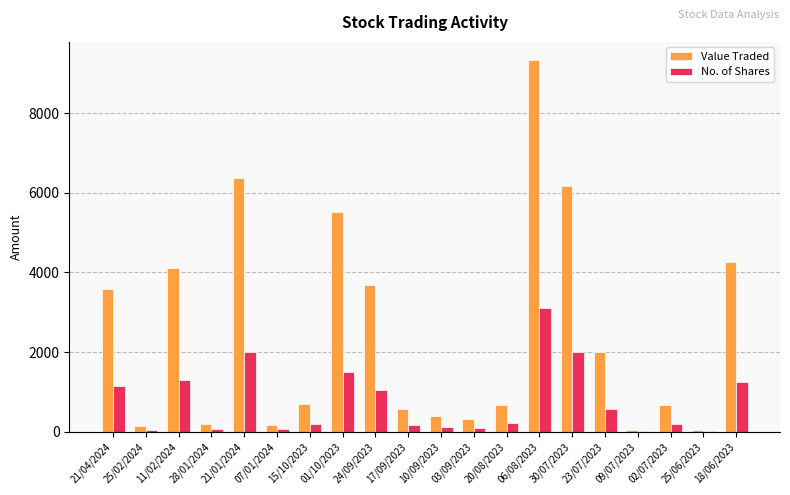

At which category is the sum across all series the highest?

06/08/2023